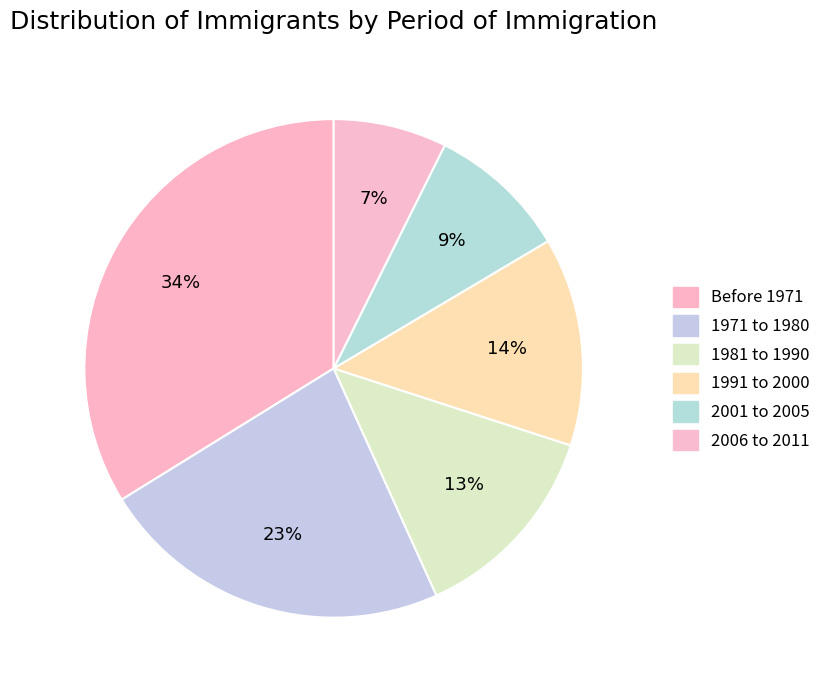

How many slices are in this pie chart?

6